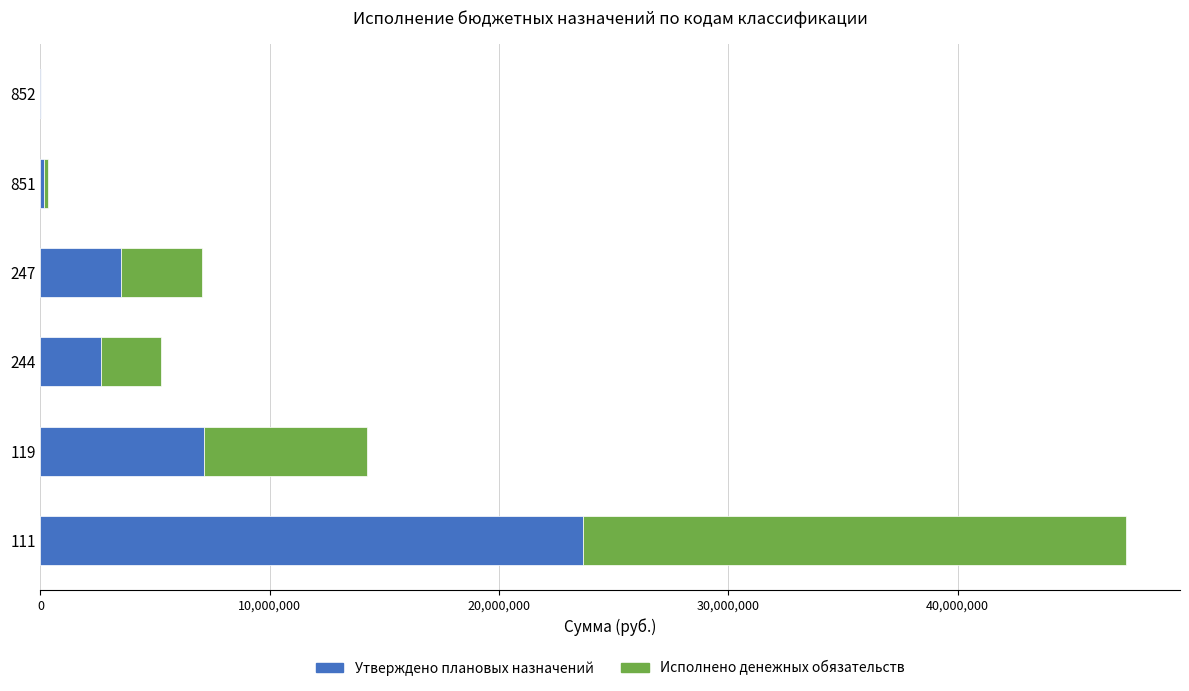

Count the number of categories in the chart.

6